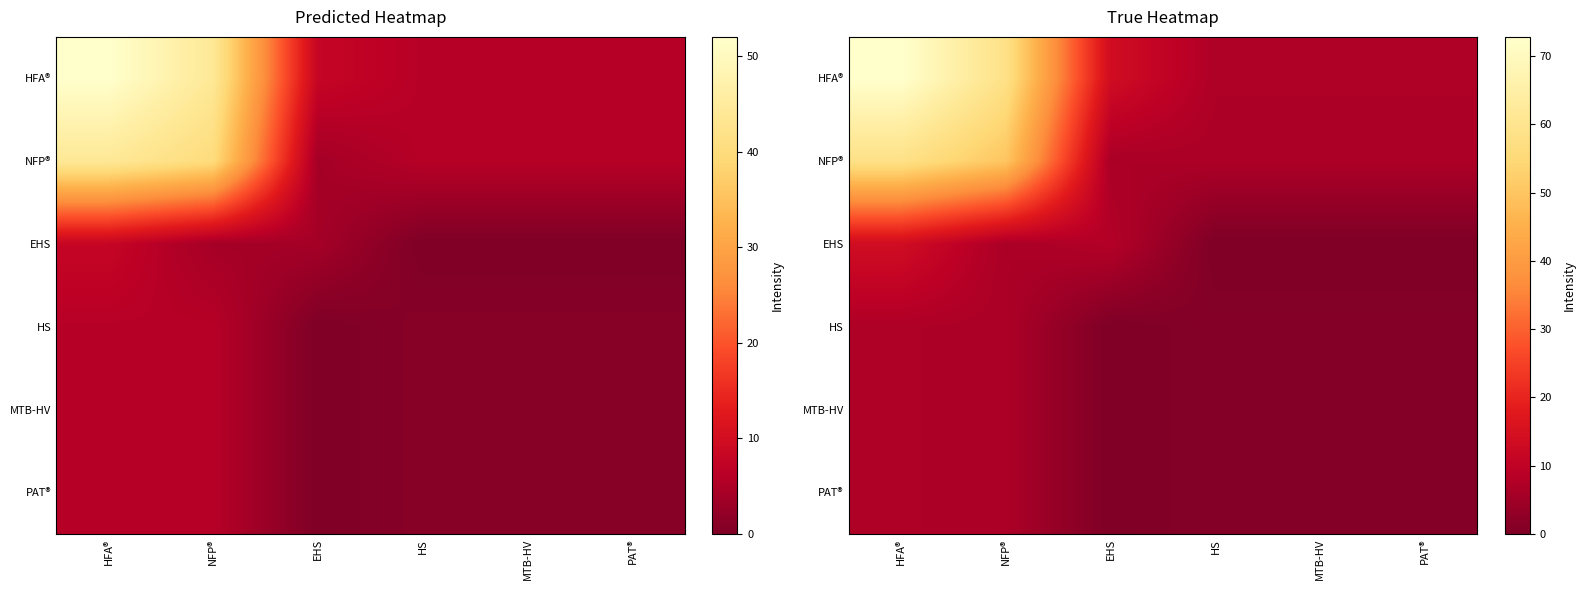

True or false: PAT® has a value of 1.0 at MTB-HV.

True